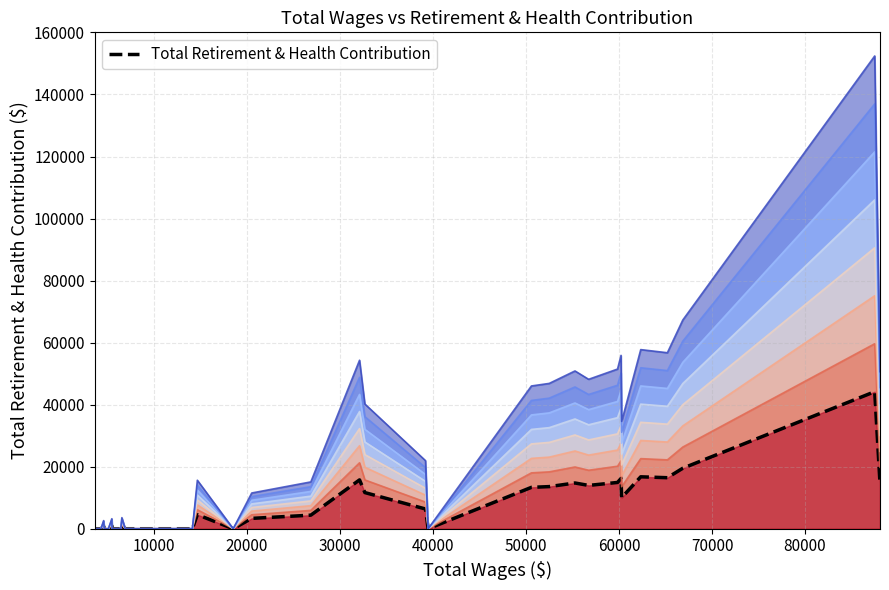

True or false: there are more than 2 points higher than both neighbors.

True